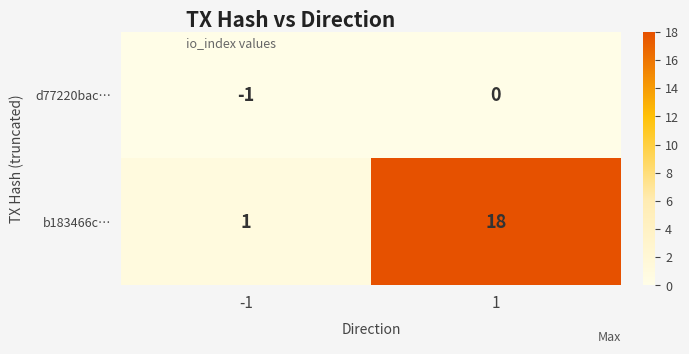

What is the sum of the b183466c… values at 1 and -1?

19